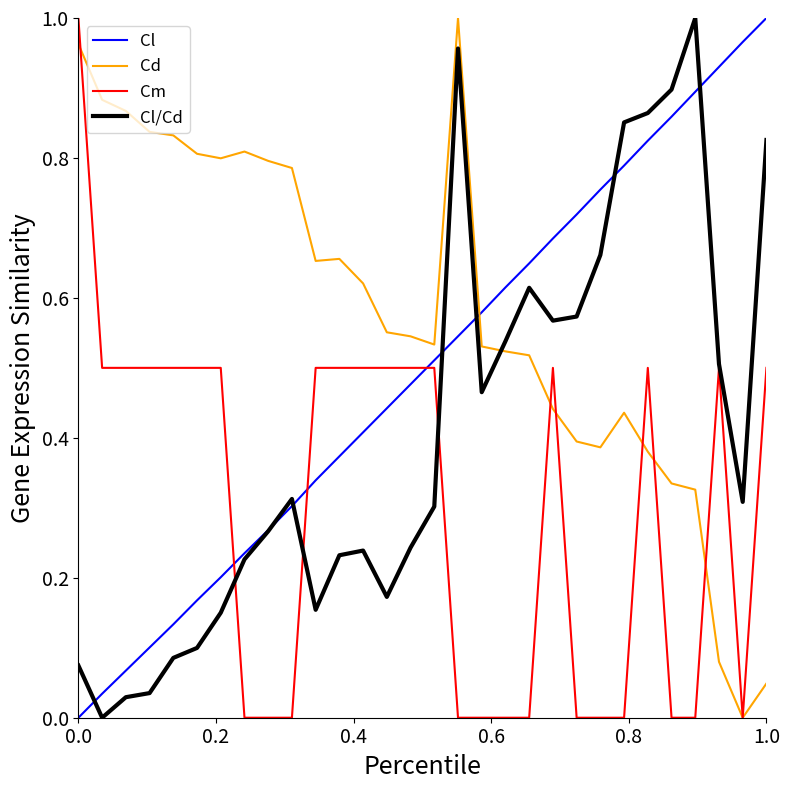

Rank the series by their average value, from highest to lowest.

Cd, Cl, Cl/Cd, Cm